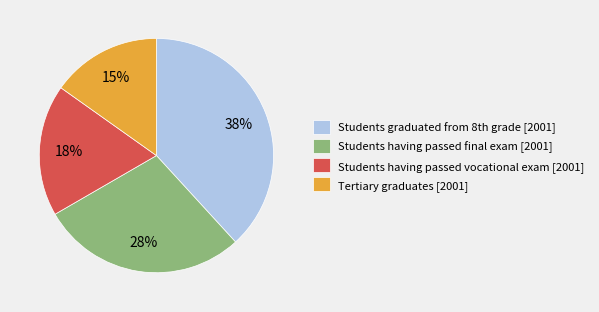

To the nearest percent, what portion does Students having passed vocational exam [2001] represent?

18%